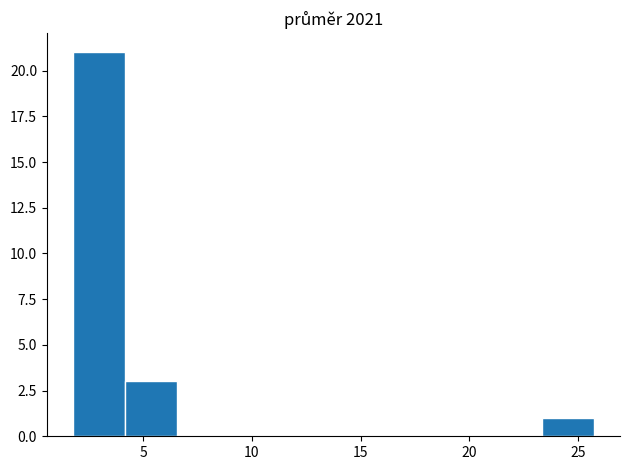

Reading left to right, list every bar in this chart as the range it spans on the x-axis followed by its height. Neither the bar edges nor the heights are printed on the chart, so give them approximately, as read against the axes.

2.0 to 4.0: 21
4.0 to 6.5: 3
6.5 to 9.0: 0
9.0 to 11.5: 0
11.5 to 14.0: 0
14.0 to 16.0: 0
16.0 to 18.5: 0
18.5 to 21.0: 0
21.0 to 23.5: 0
23.5 to 25.5: 1